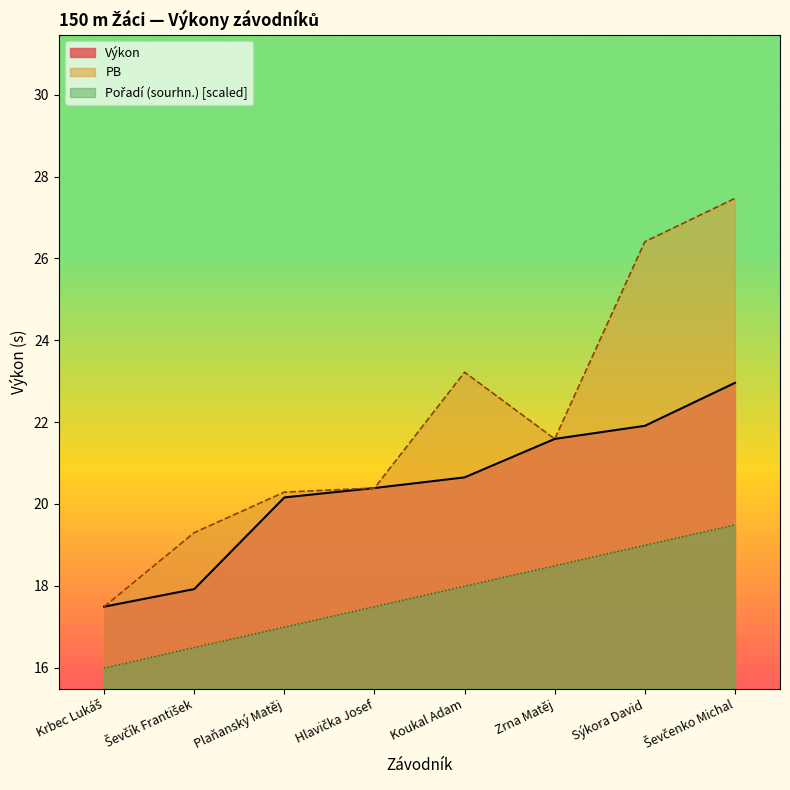

At which label is Výkon closest to 20?

Plaňanský Matěj